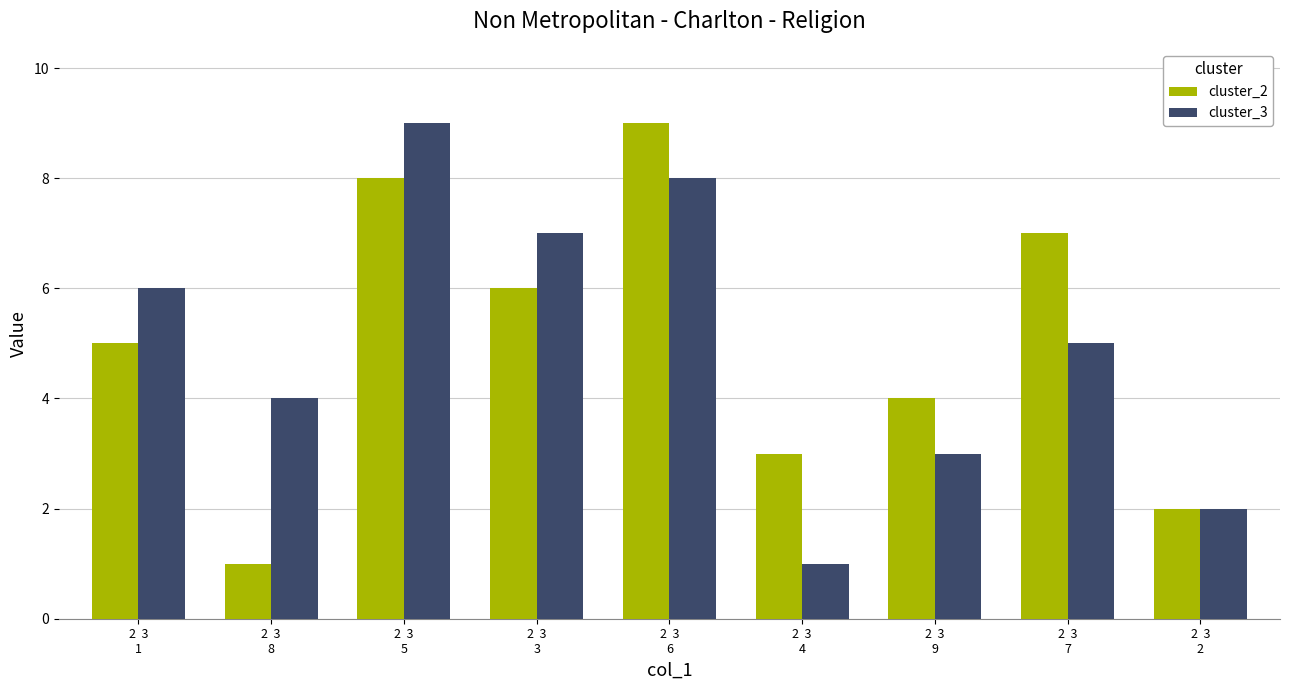

What is the total value across all series at 2  3
1?

11